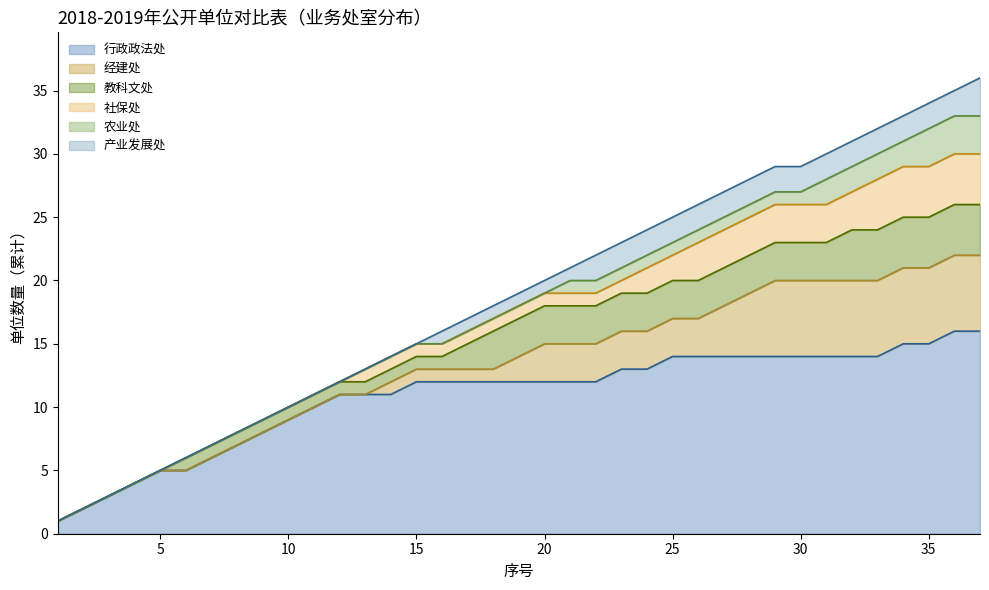

What are all the series names shown in the legend?

行政政法处, 经建处, 教科文处, 社保处, 农业处, 产业发展处